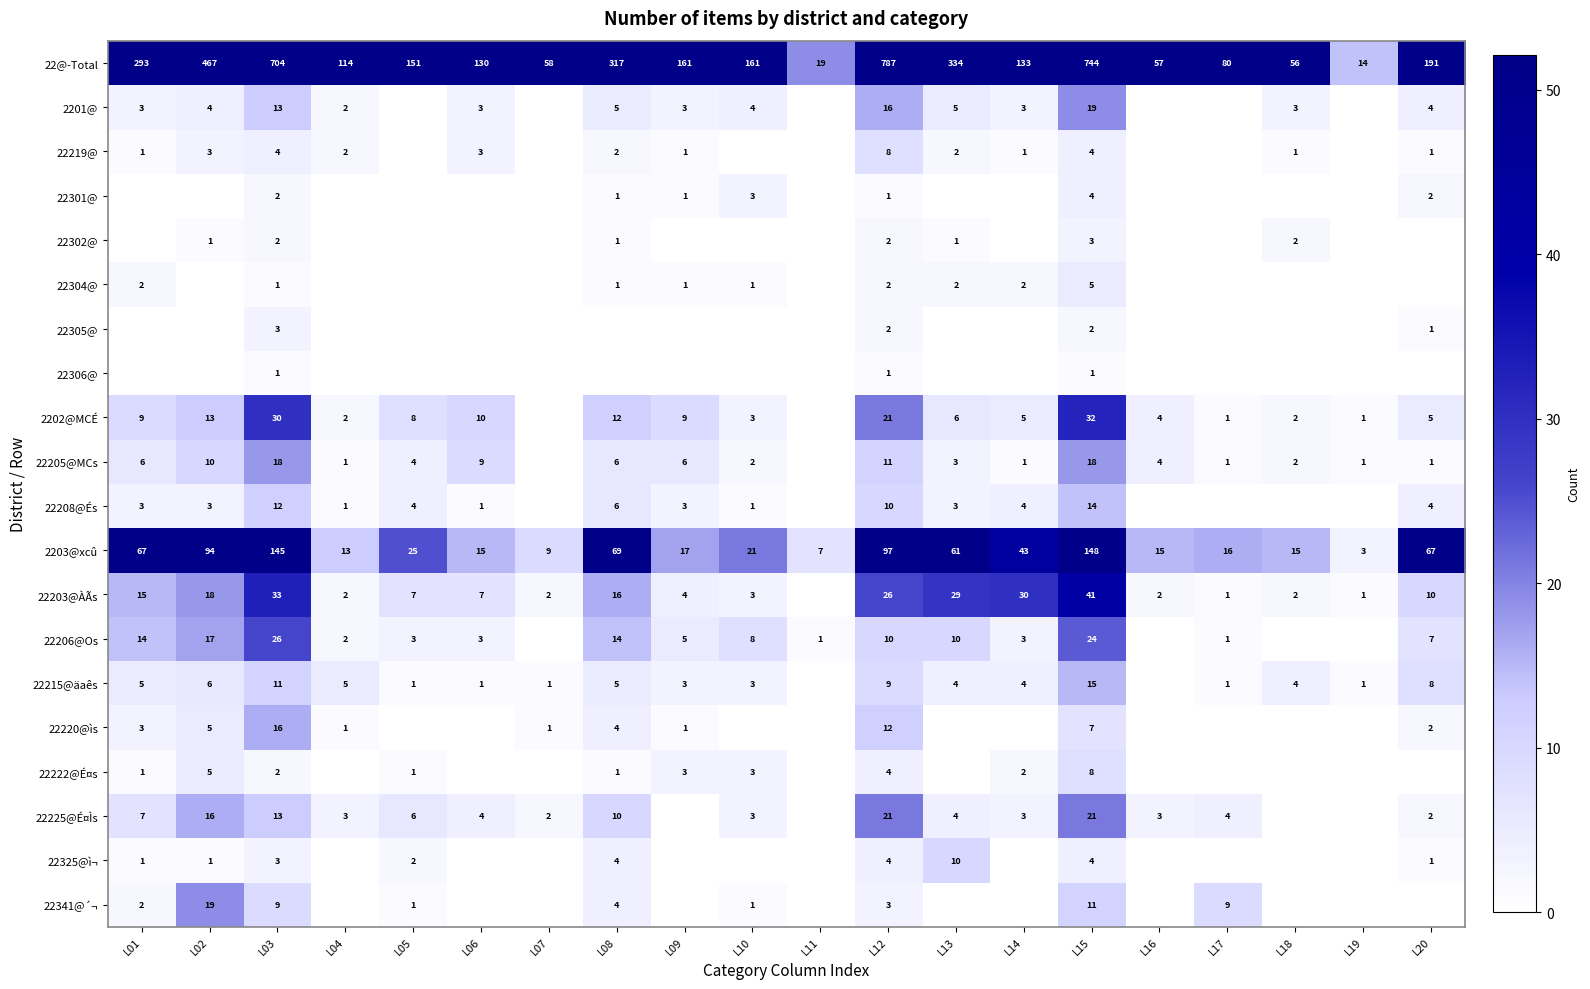

What is the maximum value for 2203@xcû?

148